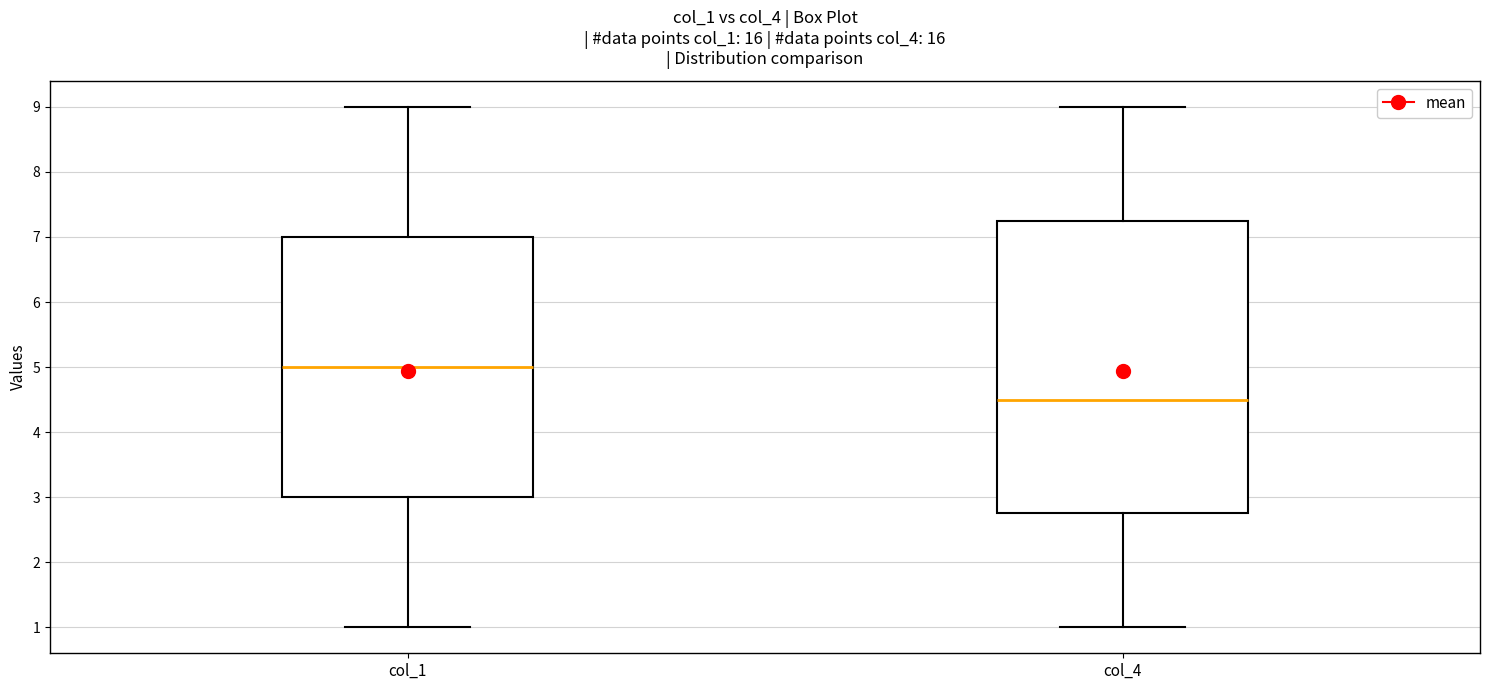

Comparing the boxes themselves (not the whiskers), which one is the tallest?

col_4